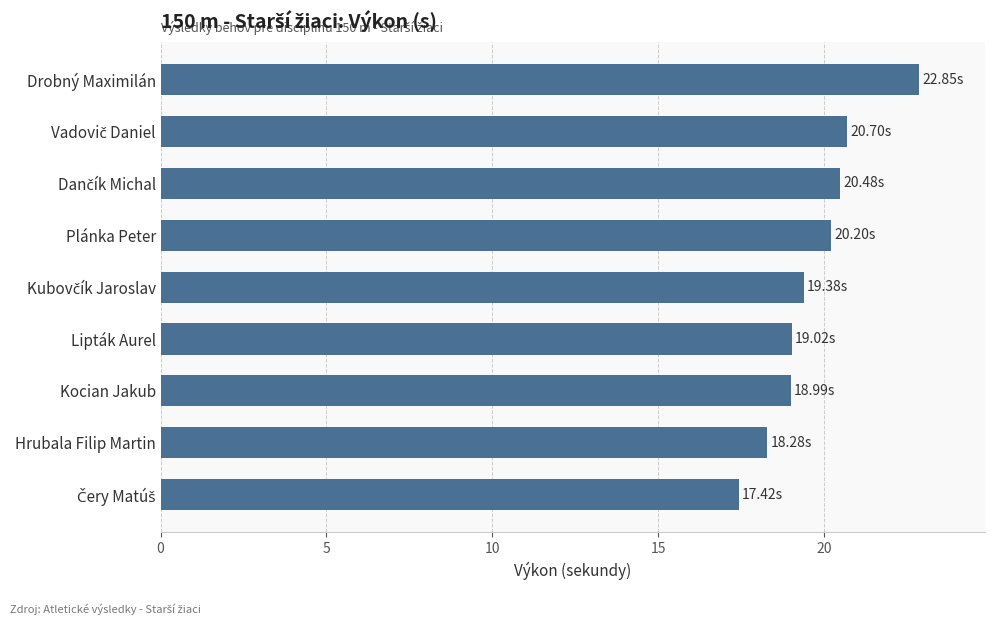

What is the difference between the second highest and second lowest values?

2.4